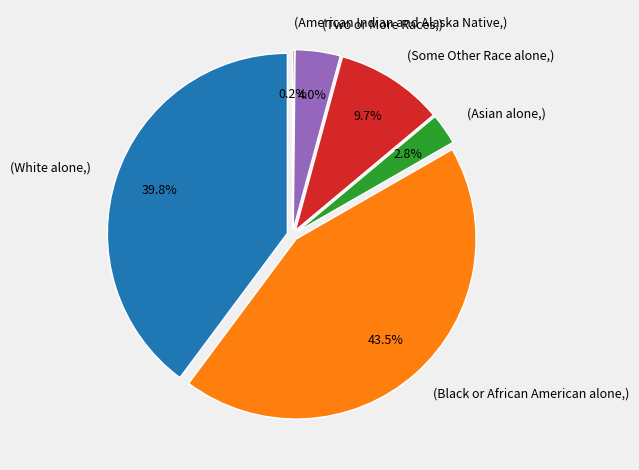

To the nearest percent, what portion does Black or African American alone represent?

43%